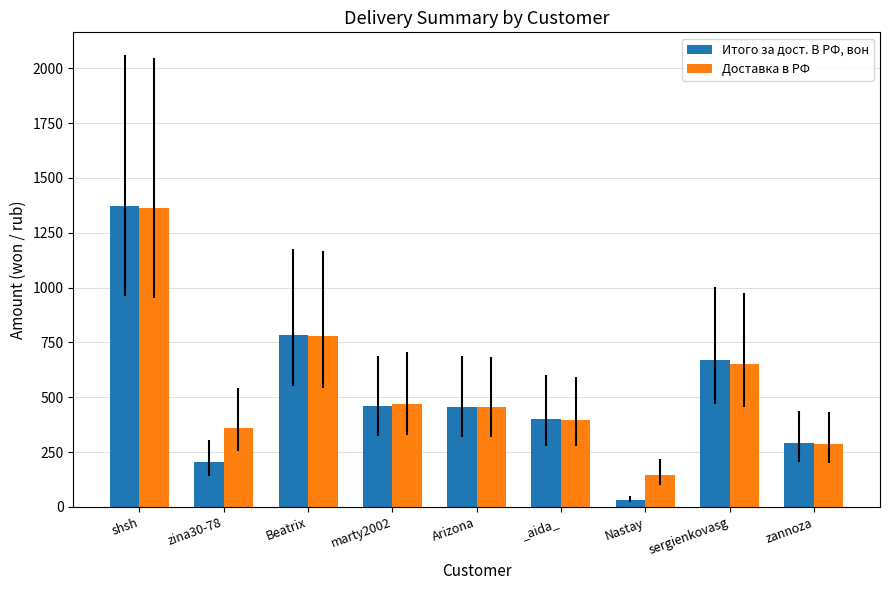

Does the chart contain any negative values?

No